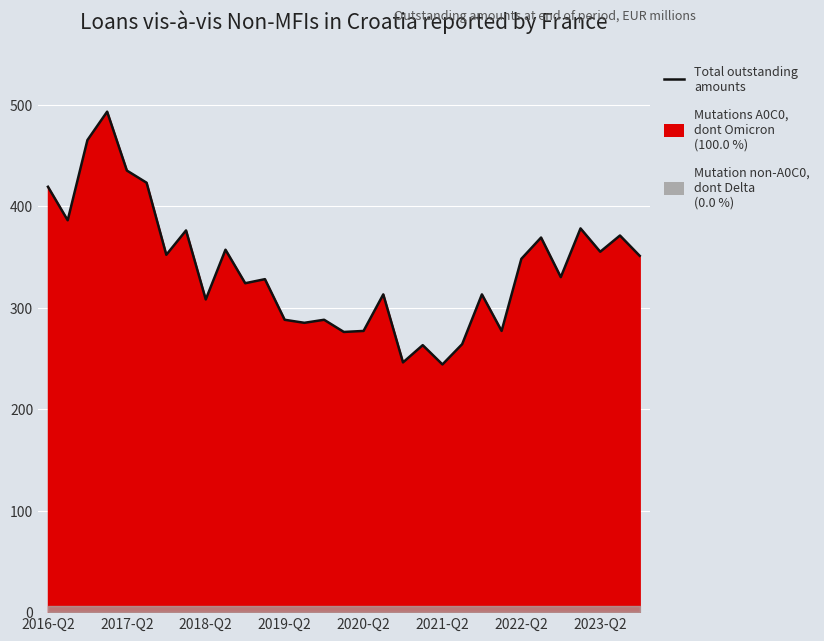

The chart shows a value of 58 at 21. True or false?

False